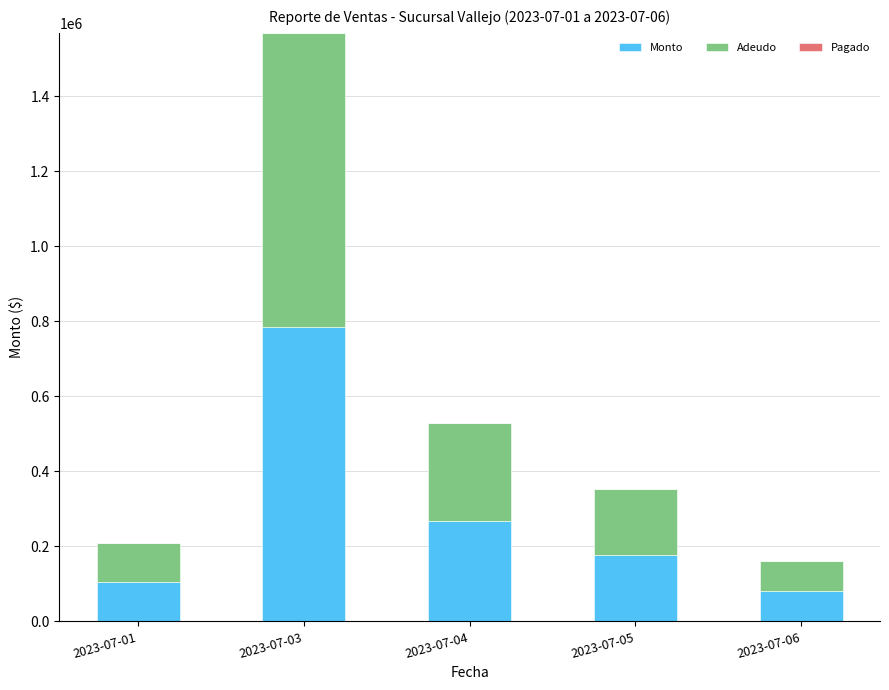

What is the highest value of the Monto series?

784580.0